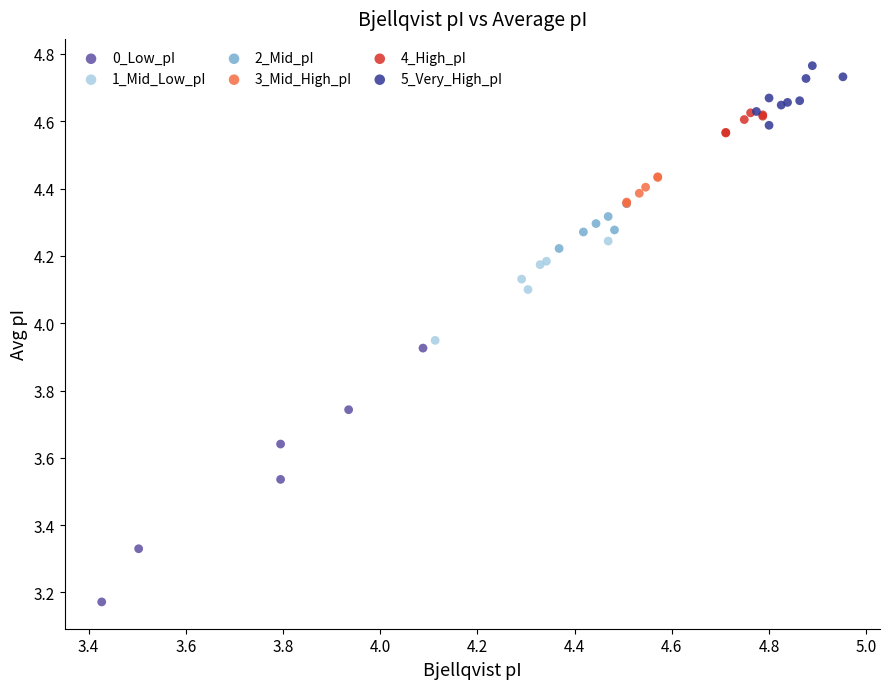

Which series contains the lowest Y value?

0_Low_pI